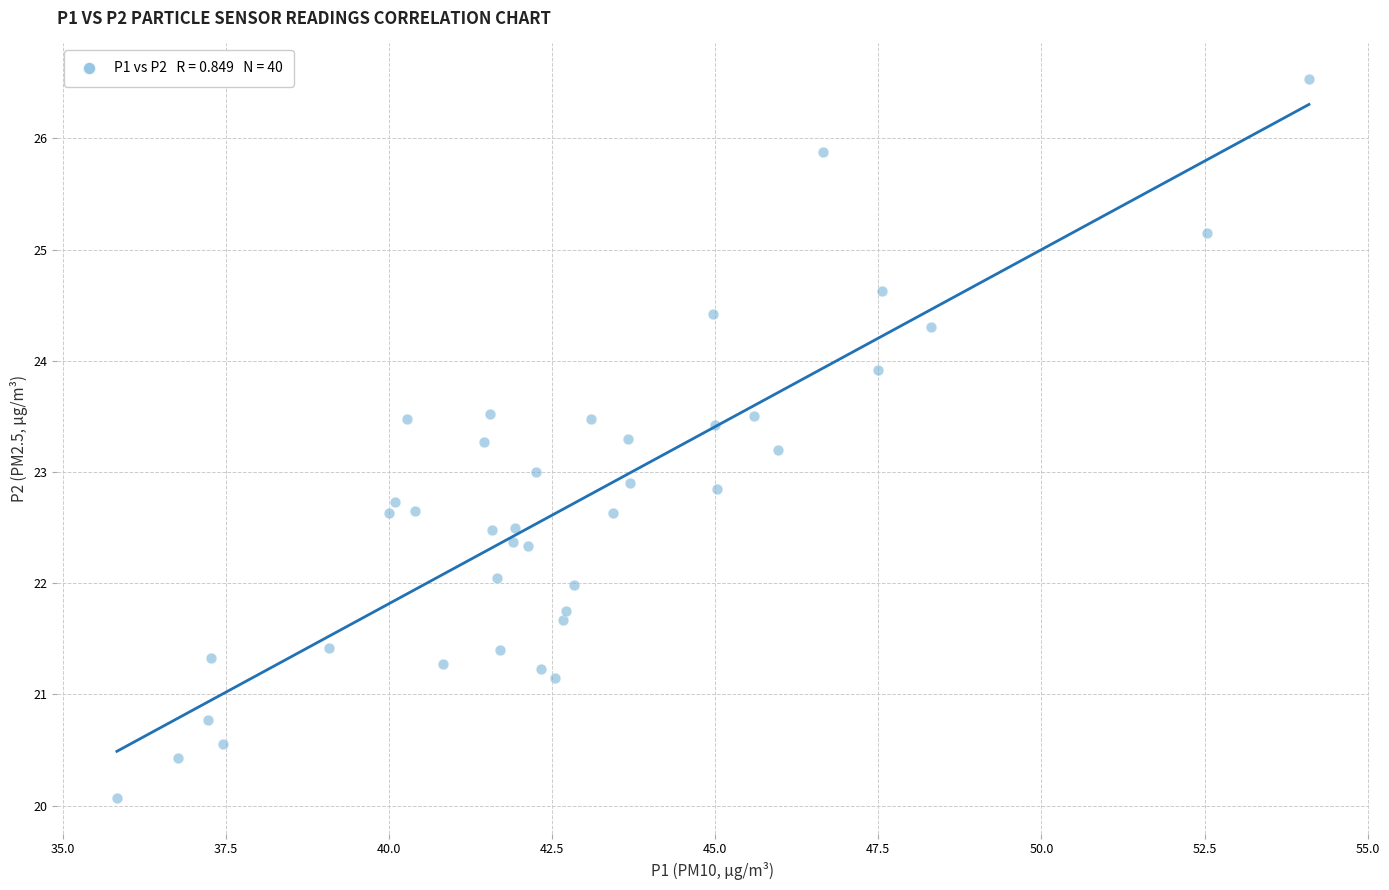

What is the range of X values (max minus min)?

18.3